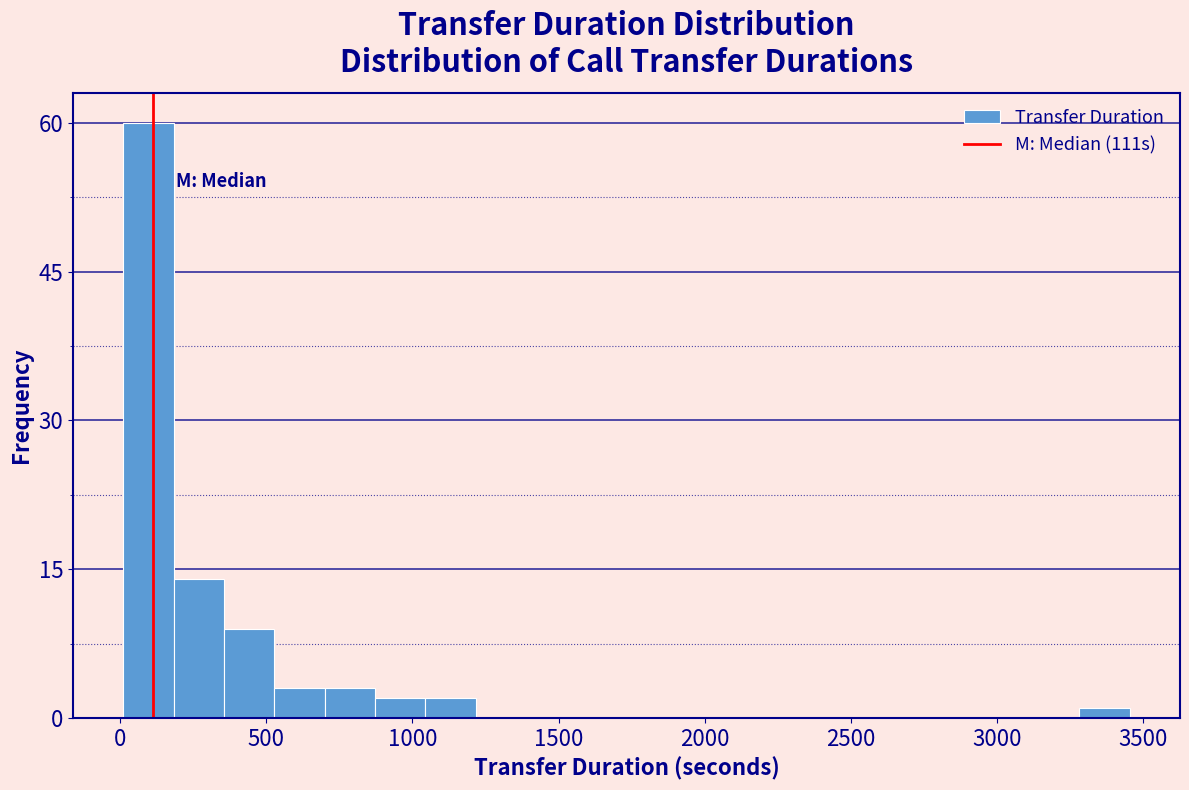

Around what value on the x-axis is the tallest bar? Give the approximate position of its centre, as read against the axis.

100